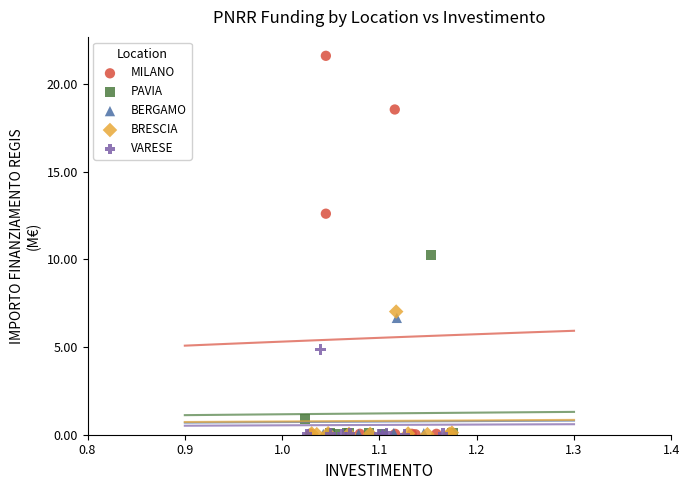

What are all the series names shown in the legend?

MILANO, PAVIA, BERGAMO, BRESCIA, VARESE